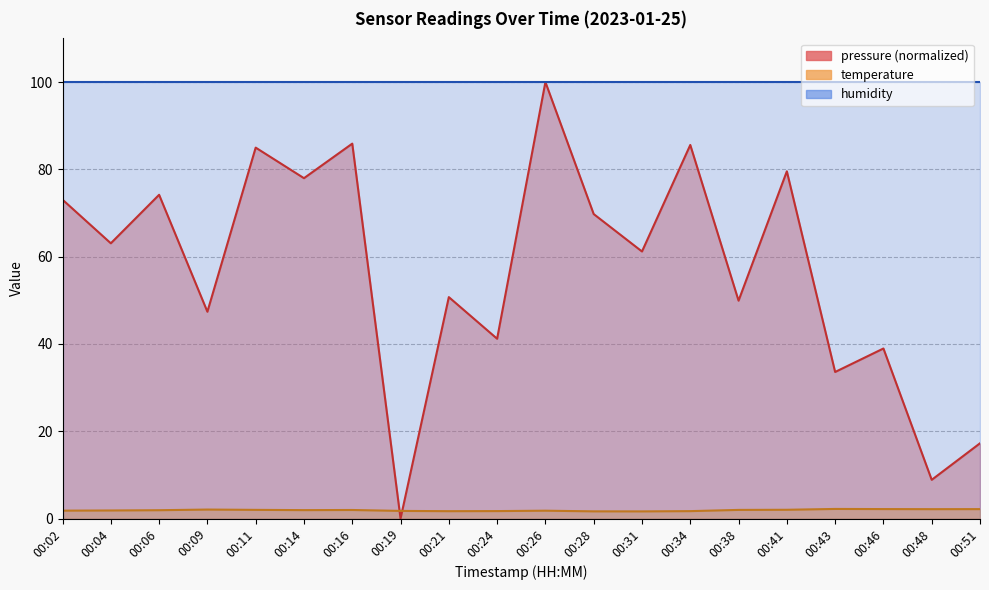

What is the maximum value shown in the chart?

100.0